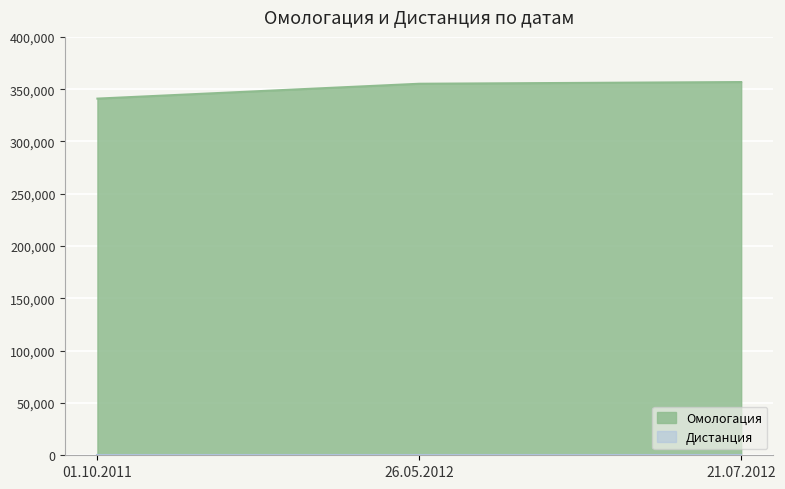

What is the sum of the values at 01.10.2011 and 26.05.2012?

696199